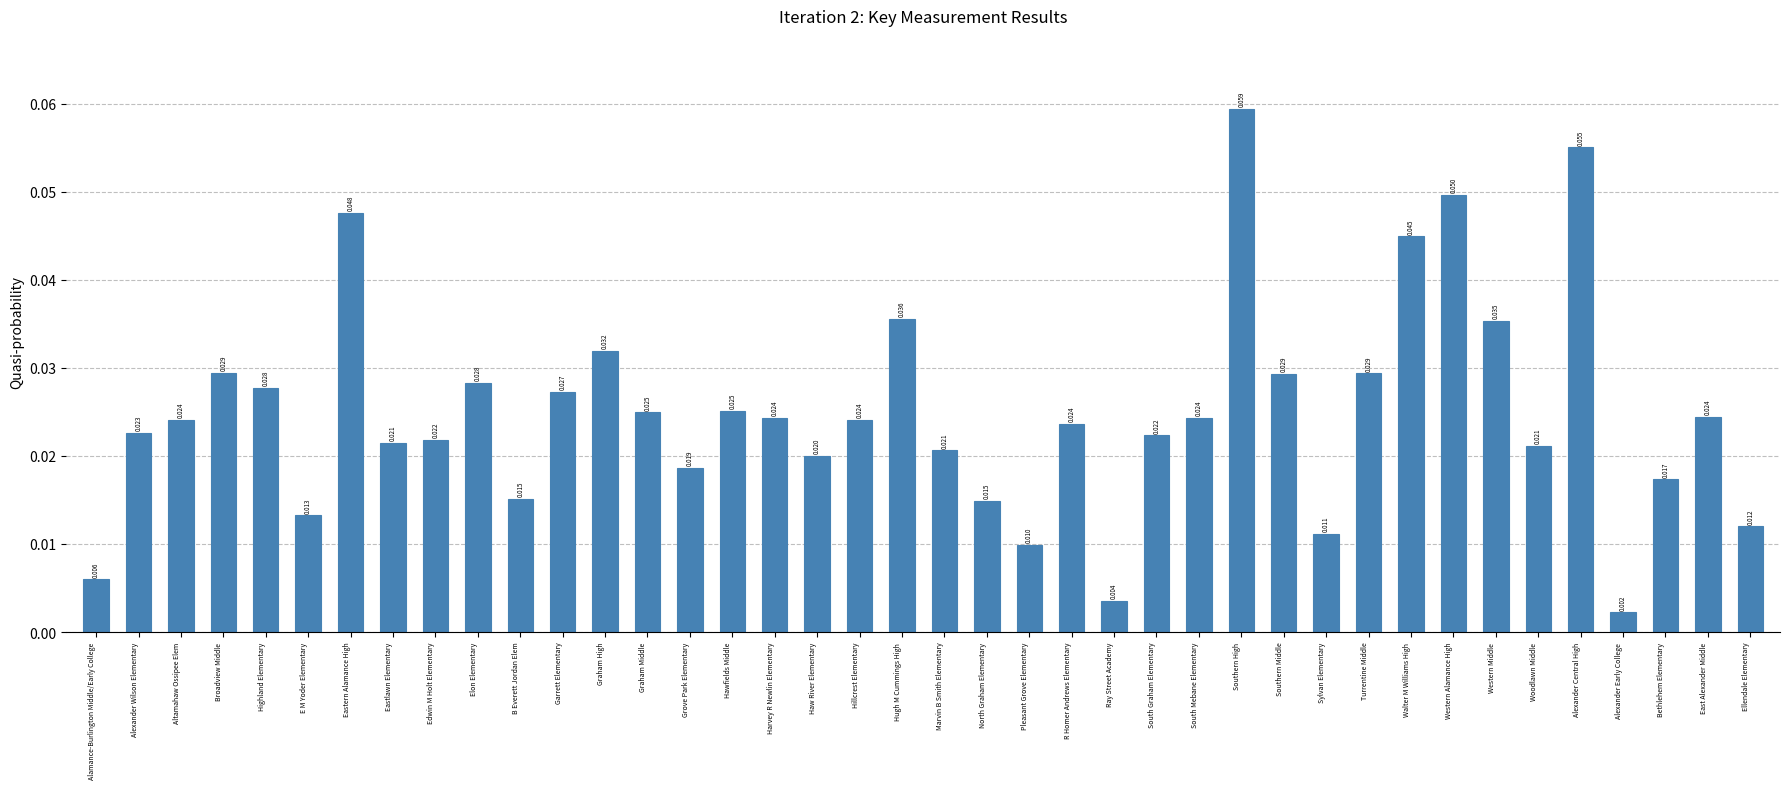

What is the label of the 40th bar from the left?

Ellendale Elementary